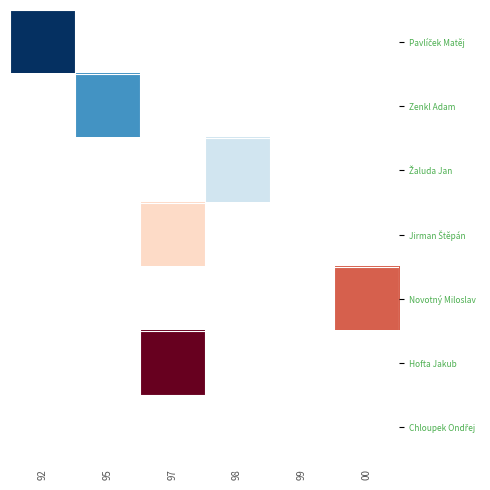

What is the approximate value of Žaluda Jan at 98?

3.0